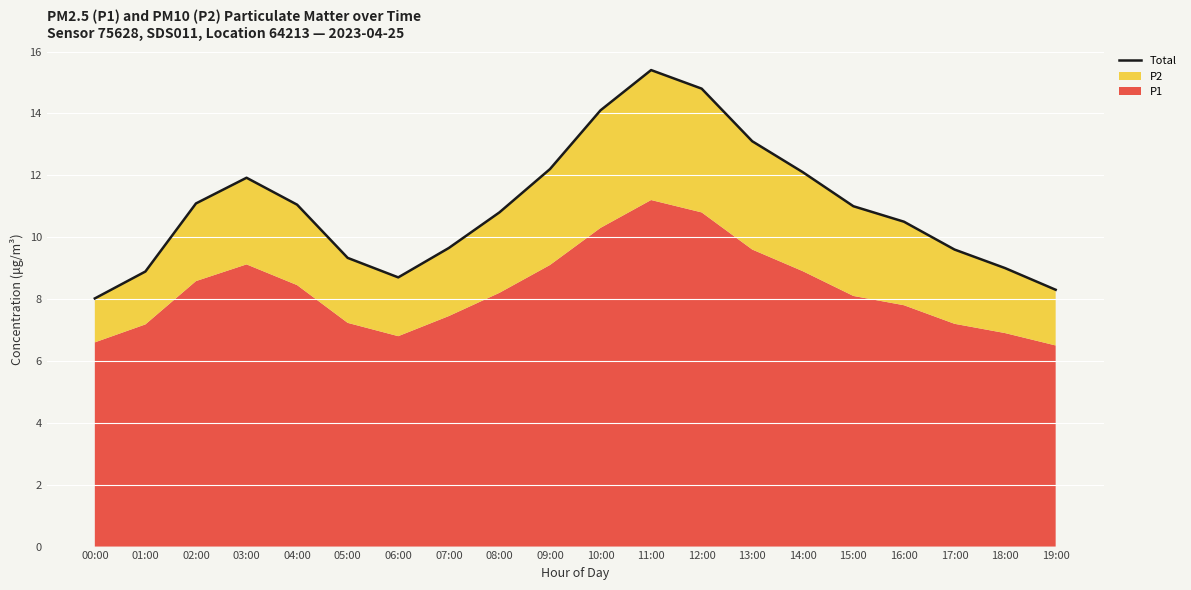

Rank the categories by value from lowest to highest.

00:00, 19:00, 06:00, 01:00, 18:00, 05:00, 17:00, 07:00, 16:00, 08:00, 15:00, 04:00, 02:00, 03:00, 14:00, 09:00, 13:00, 10:00, 12:00, 11:00